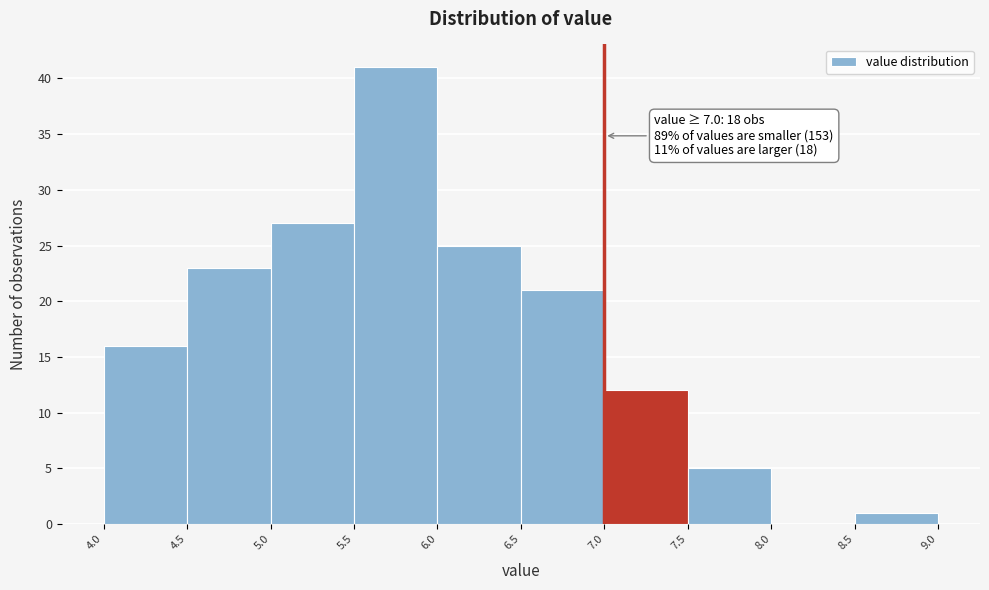

Which range on the x-axis has the tallest bar?

5.5 to 6.0